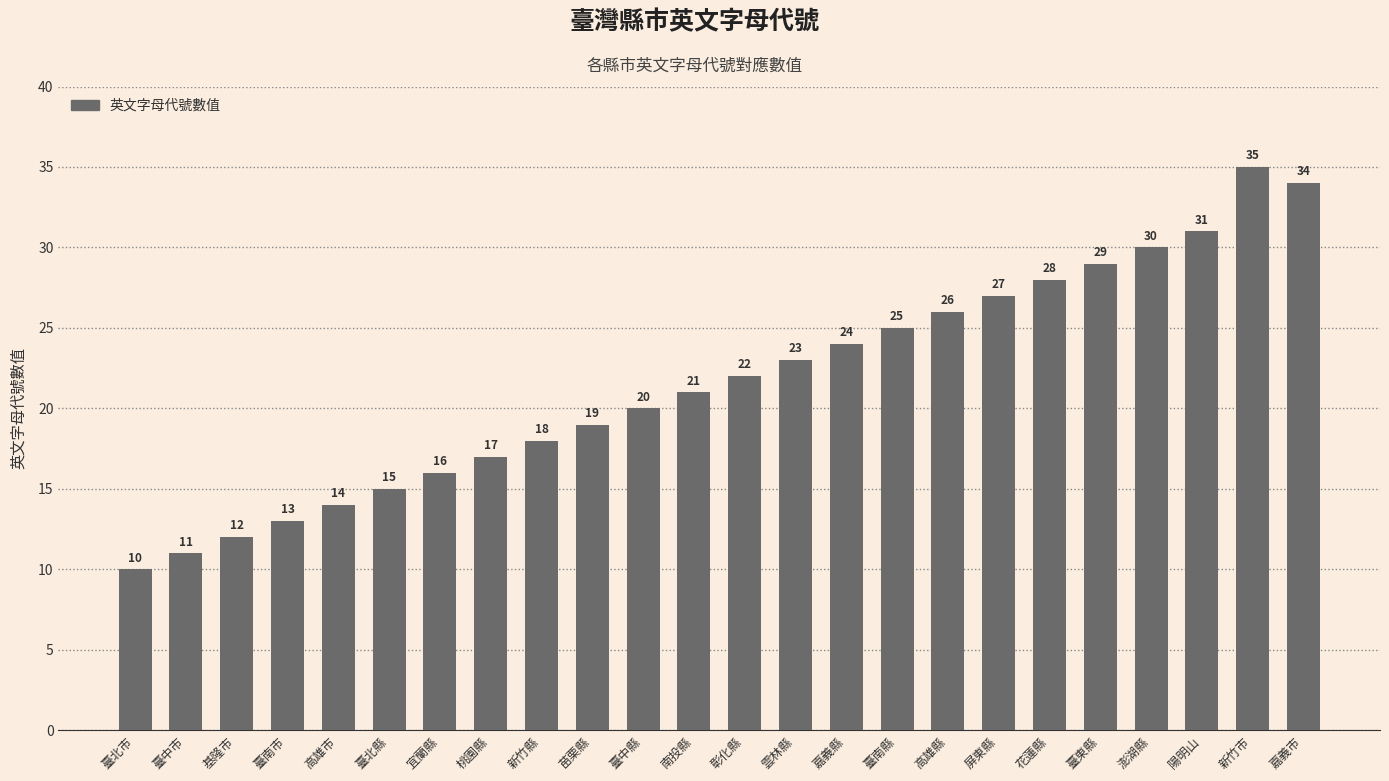

Reading left to right, list all the values displayed in this chart.

臺北市=10	臺中市=11	基隆市=12	臺南市=13	高雄市=14	臺北縣=15	宜蘭縣=16	桃園縣=17	新竹縣=18	苗栗縣=19	臺中縣=20	南投縣=21	彰化縣=22	雲林縣=23	嘉義縣=24	臺南縣=25	高雄縣=26	屏東縣=27	花蓮縣=28	臺東縣=29	澎湖縣=30	陽明山=31	新竹市=35	嘉義市=34